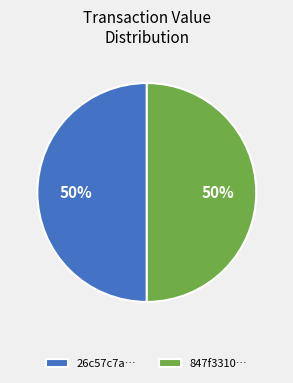

What percentage is the 847f3310… slice, to the nearest percent?

50%